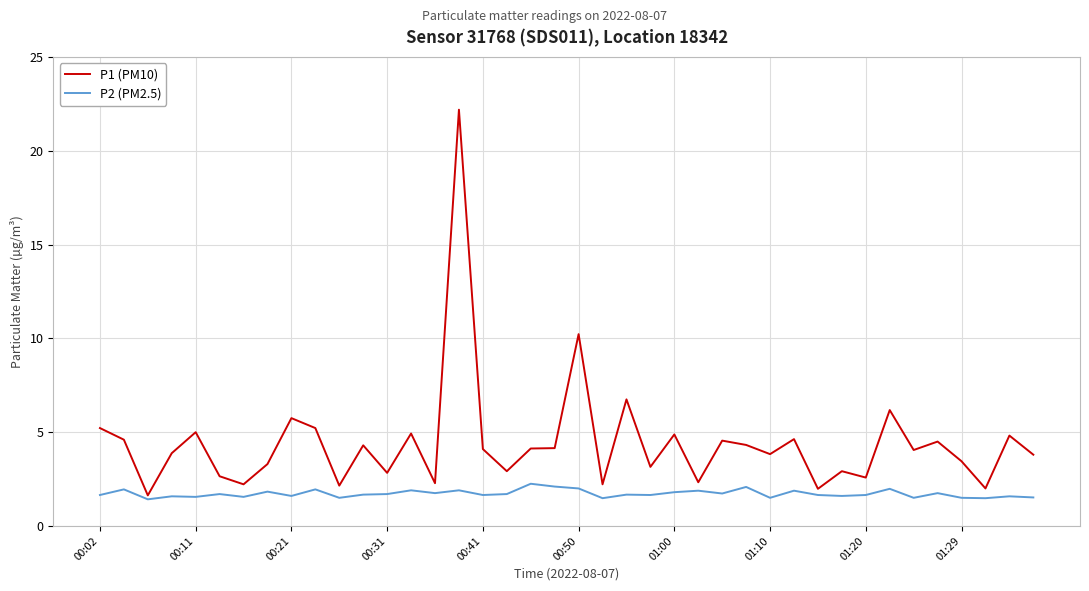

Does the chart have visible grid lines?

Yes